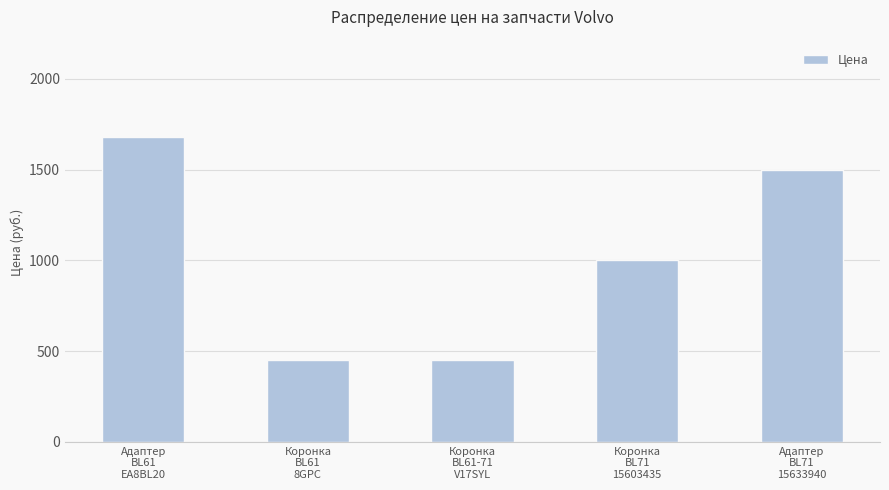

Reading left to right, list all the values displayed in this chart.

1680	450	450	1000	1500